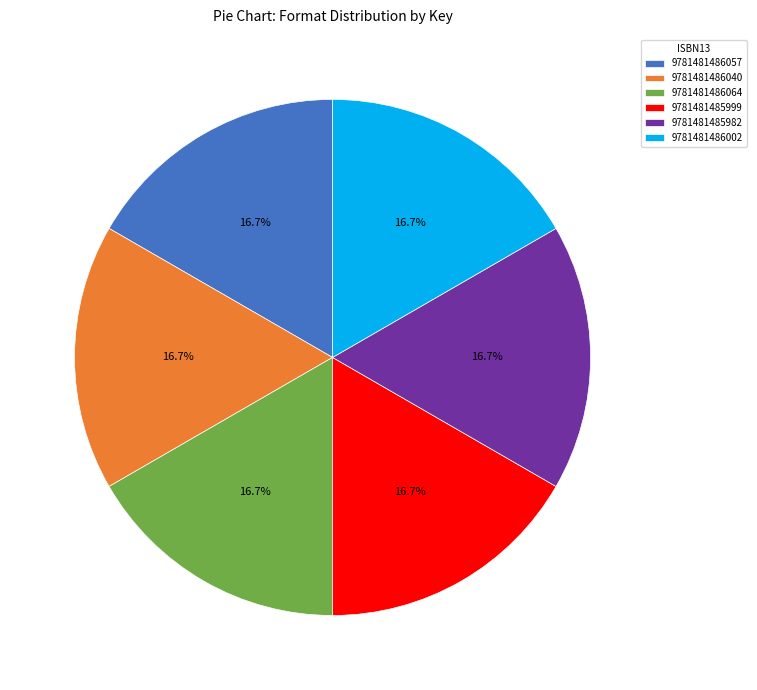

What is the ratio of the value at 9781481486064 to the value at 9781481485999?

1.0